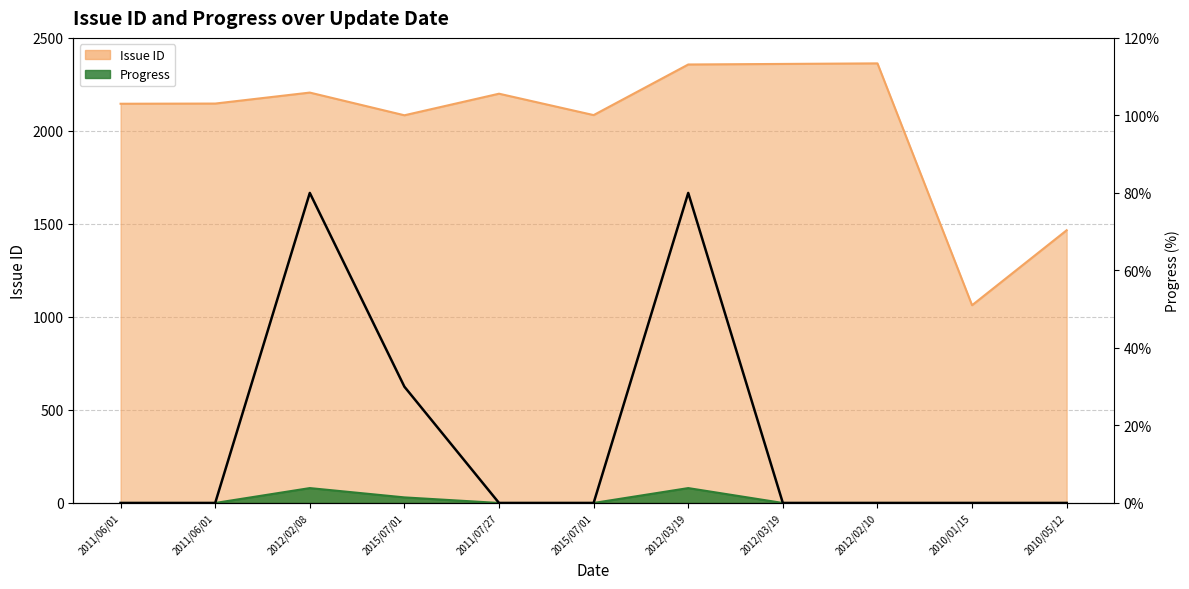

Between 2012/03/19 and 2010/05/12, which is larger?

2012/03/19